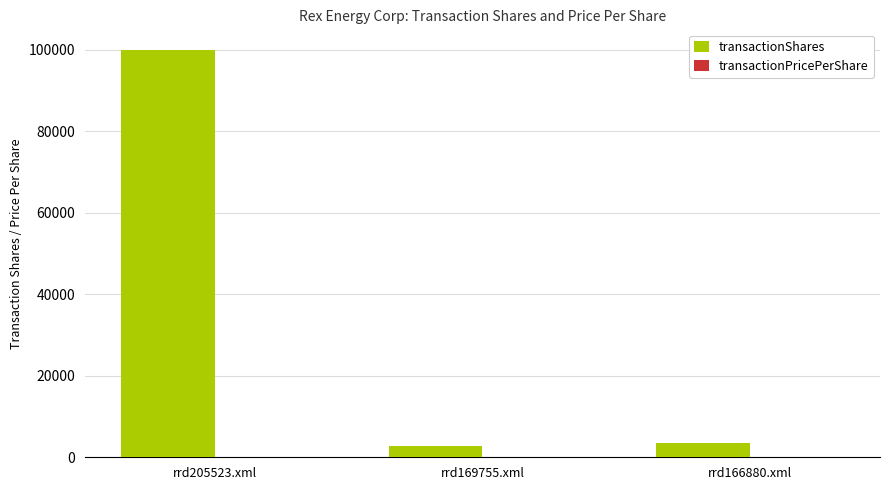

True or false: transactionShares has a value of 65126.6 at rrd205523.xml.

False